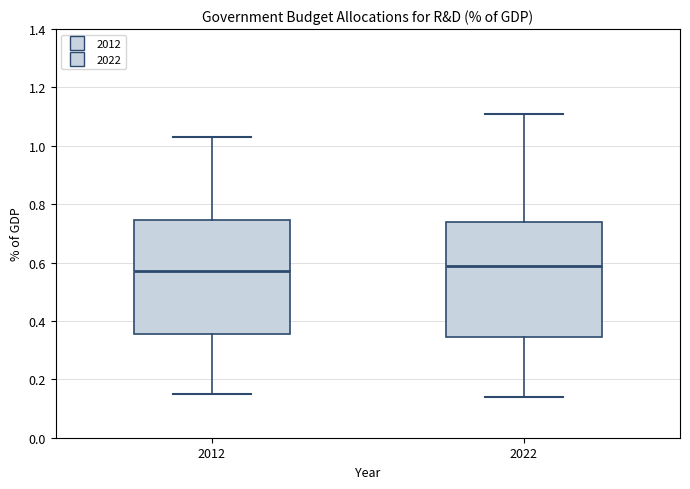

Where is the upper edge of the box at x = 2012 on the y-axis? The values are not printed on the chart, so give them approximately, as read against the axis.

0.74